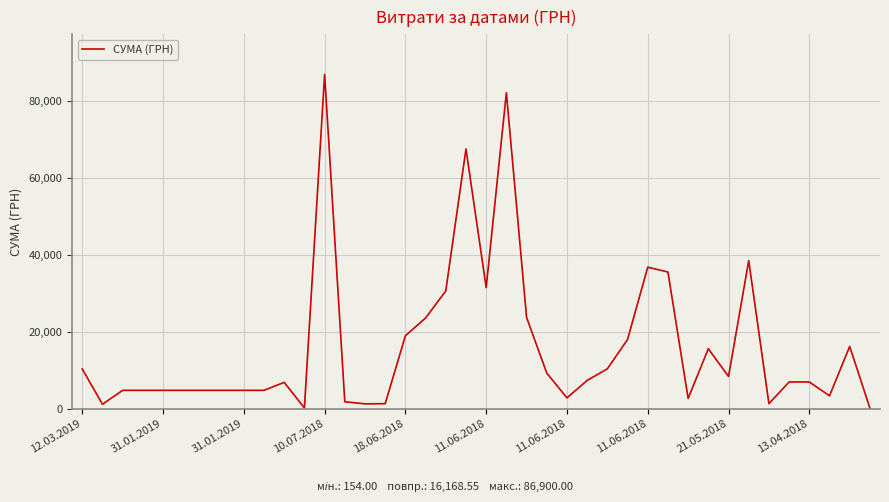

Is this an area chart (filled region under the line)?

No